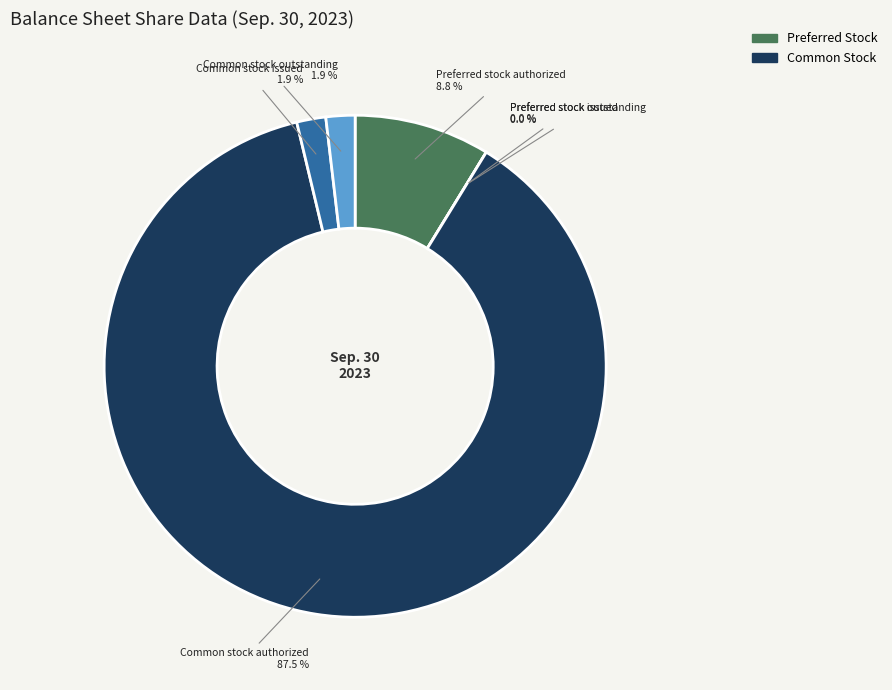

Which slice is the smallest?

Preferred stock issued